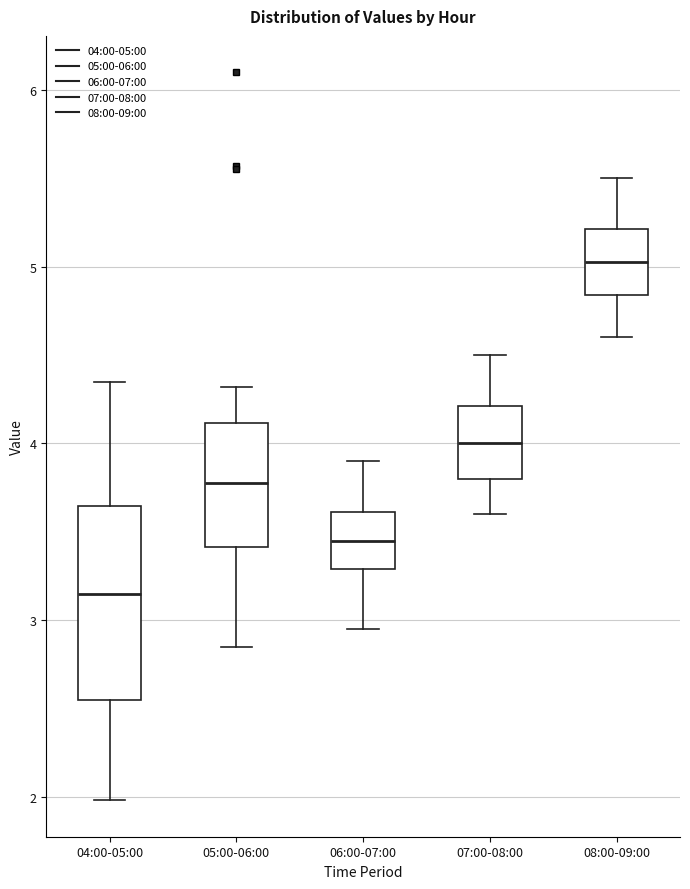

Where does the upper whisker of the box for 04:00-05:00 end on the y-axis? The values are not printed on the chart, so give them approximately, as read against the axis.

4.4